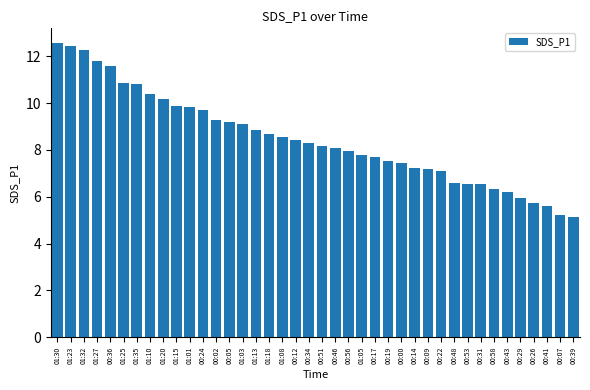

What is the value of the 38th bar from the left?

5.6